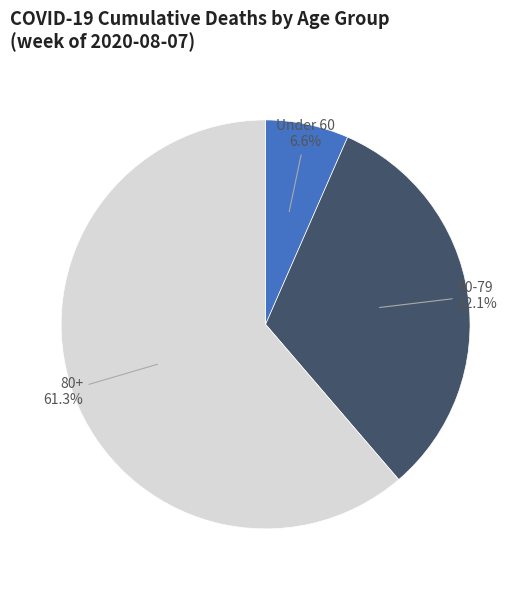

What is the ratio of the value at 60-79 to the value at 80+?

0.5